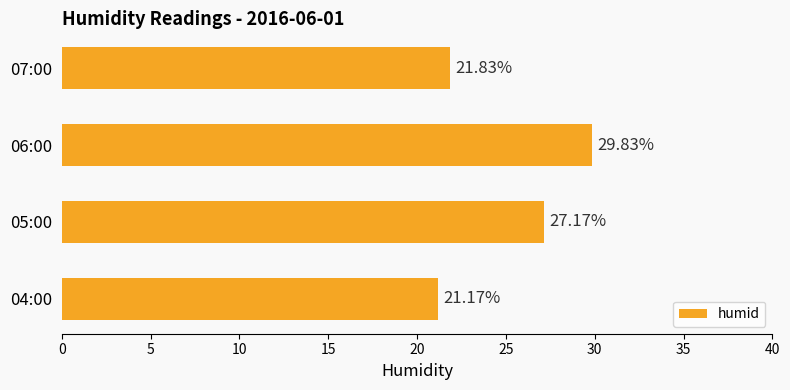

What is the change in value from 05:00 to 06:00?

+2.7